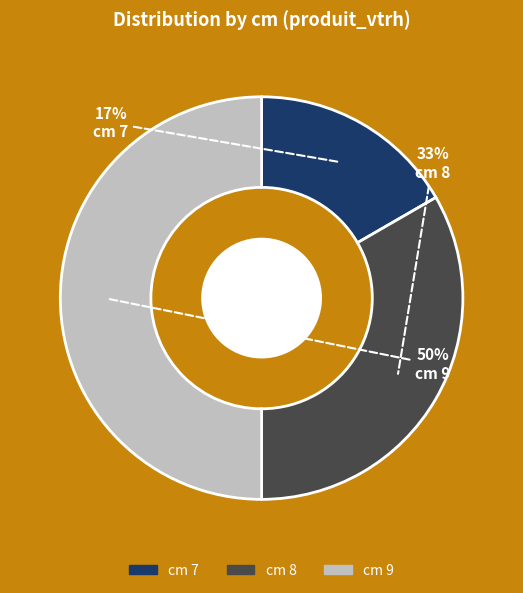

What is the ratio of the value at cm 9 to the value at cm 8?

1.5